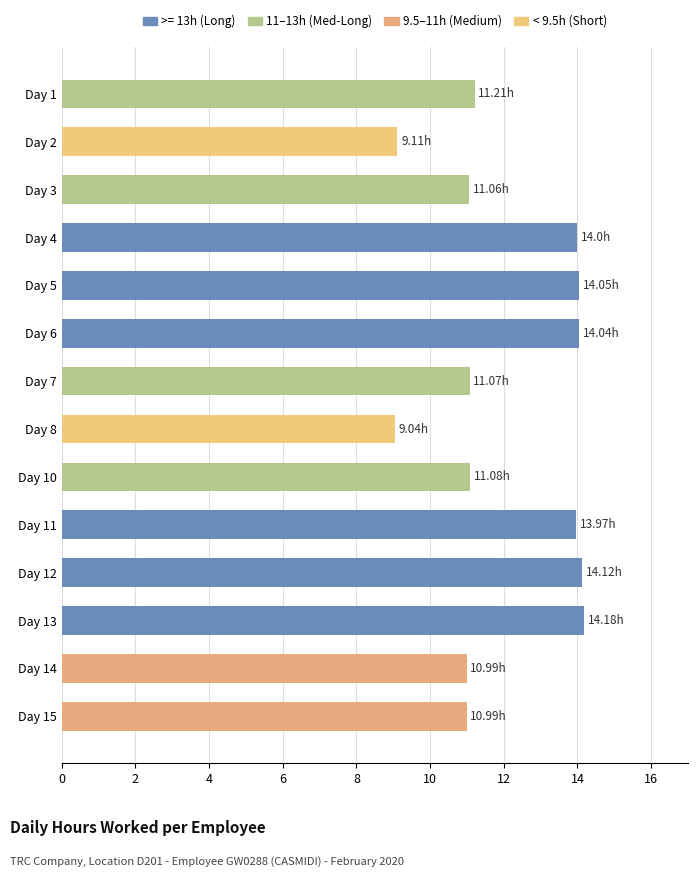

Approximately how many times larger is the value at Day 3 compared to Day 5?

0.8